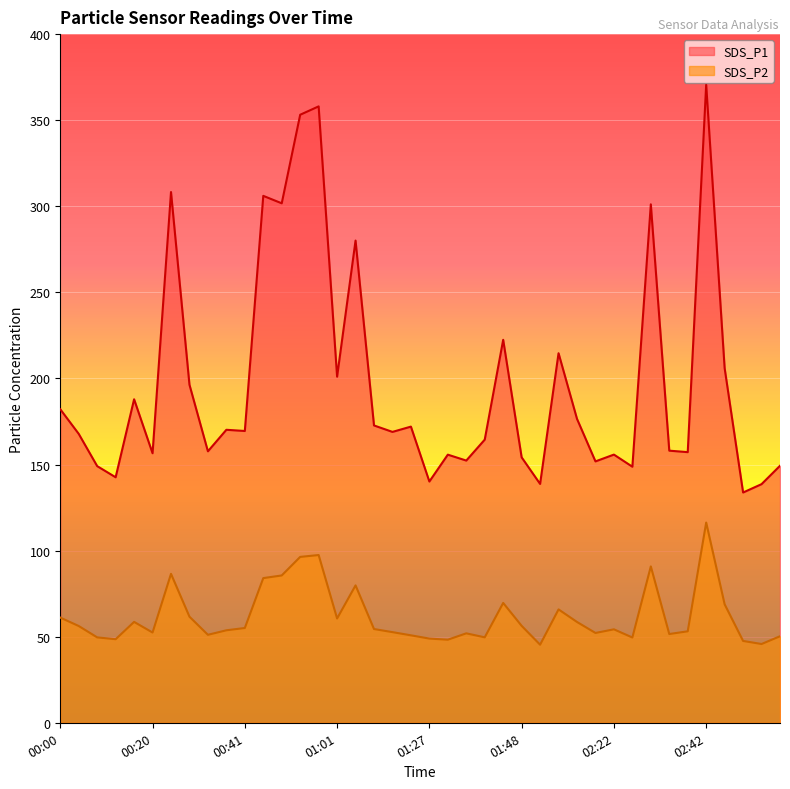

How many lines are shown in the chart?

2